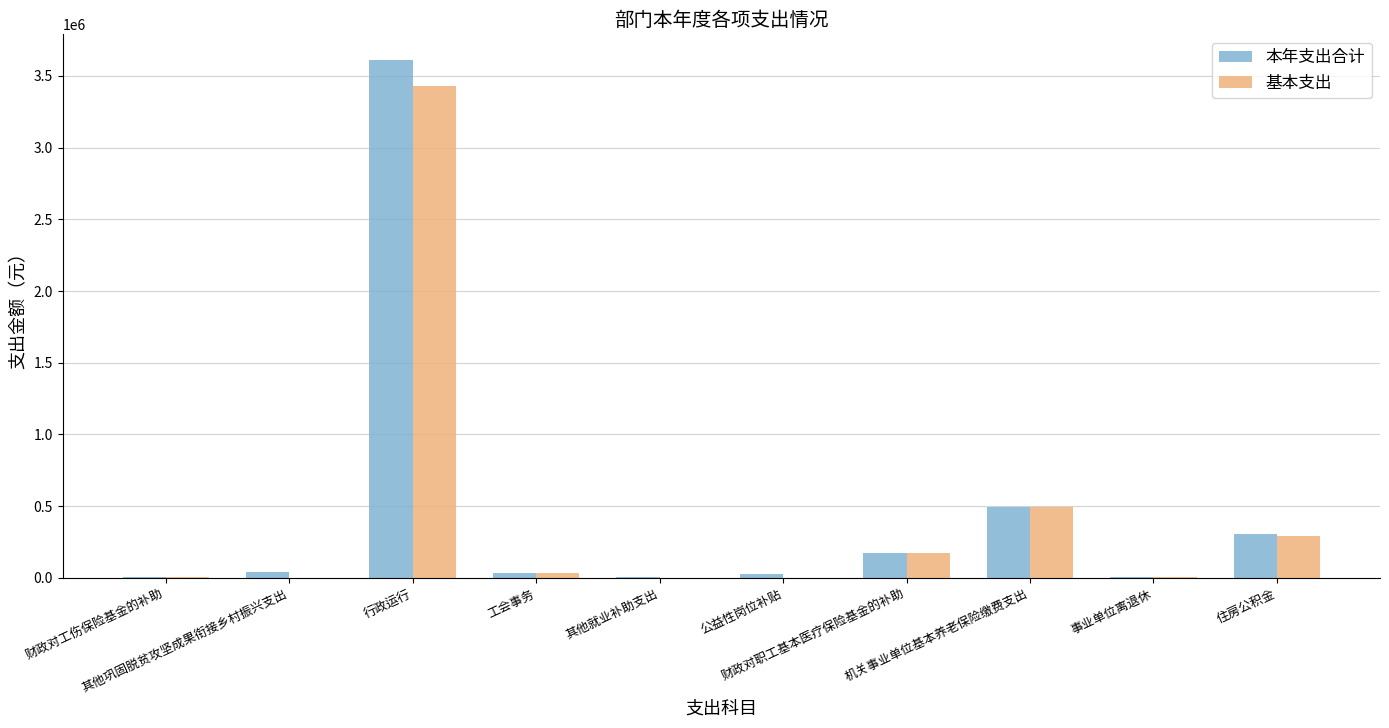

What is the sum of all 基本支出 values?

4432689.5